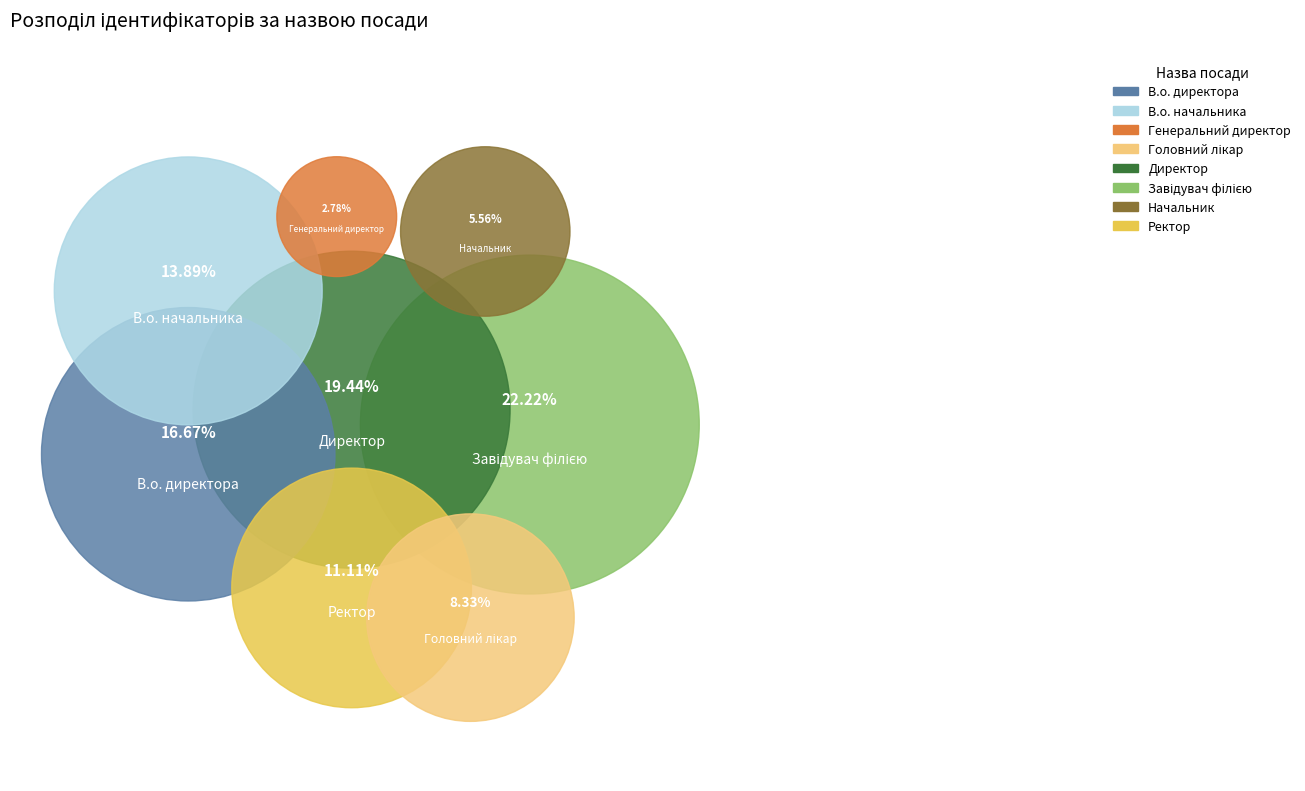

Which slice is the largest?

Завідувач філією